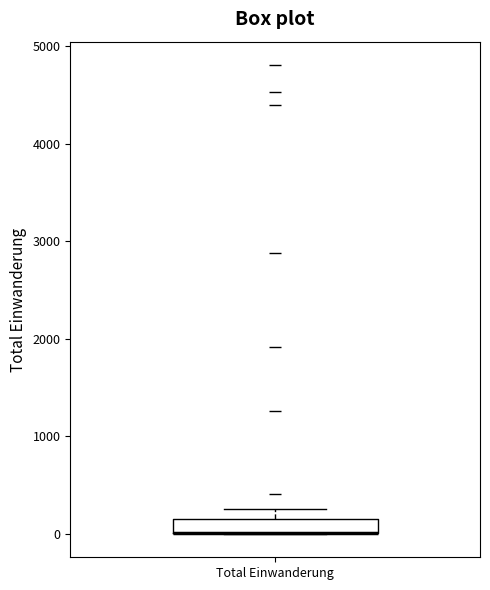

Where is the upper edge of the box for Total Einwanderung on the y-axis? The values are not printed on the chart, so give them approximately, as read against the axis.

100